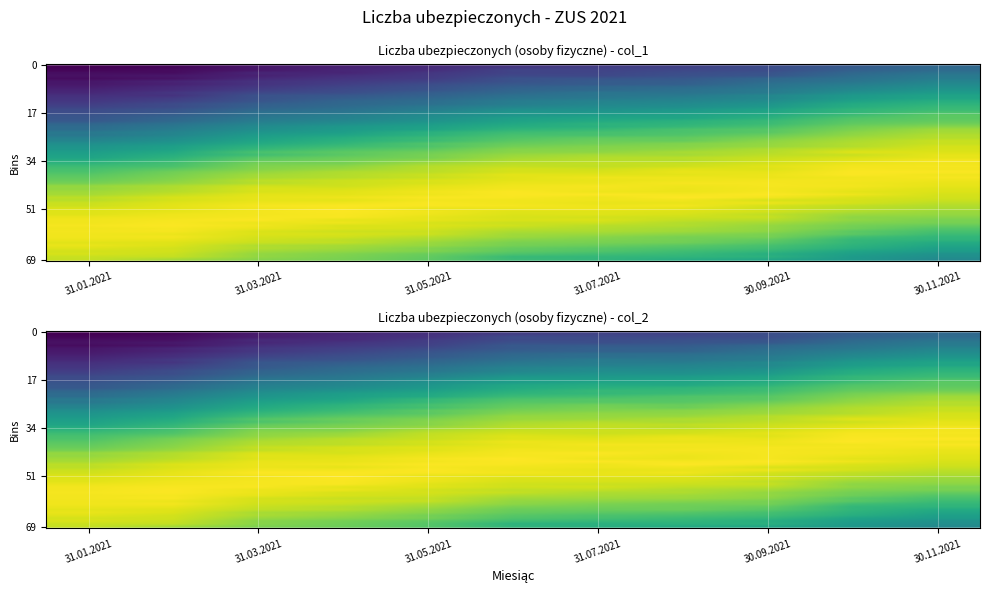

Count the col_1 values in the range 0 to 1.

11